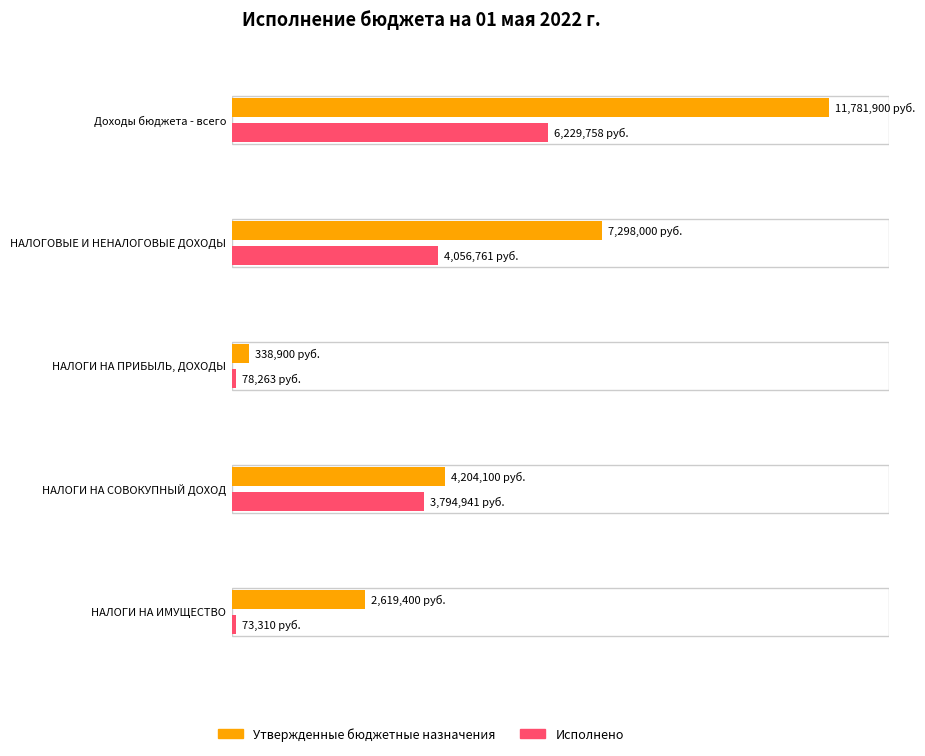

At Доходы бюджета - всего, list the series in order from smallest to largest.

Исполнено, Утвержденные бюджетные назначения